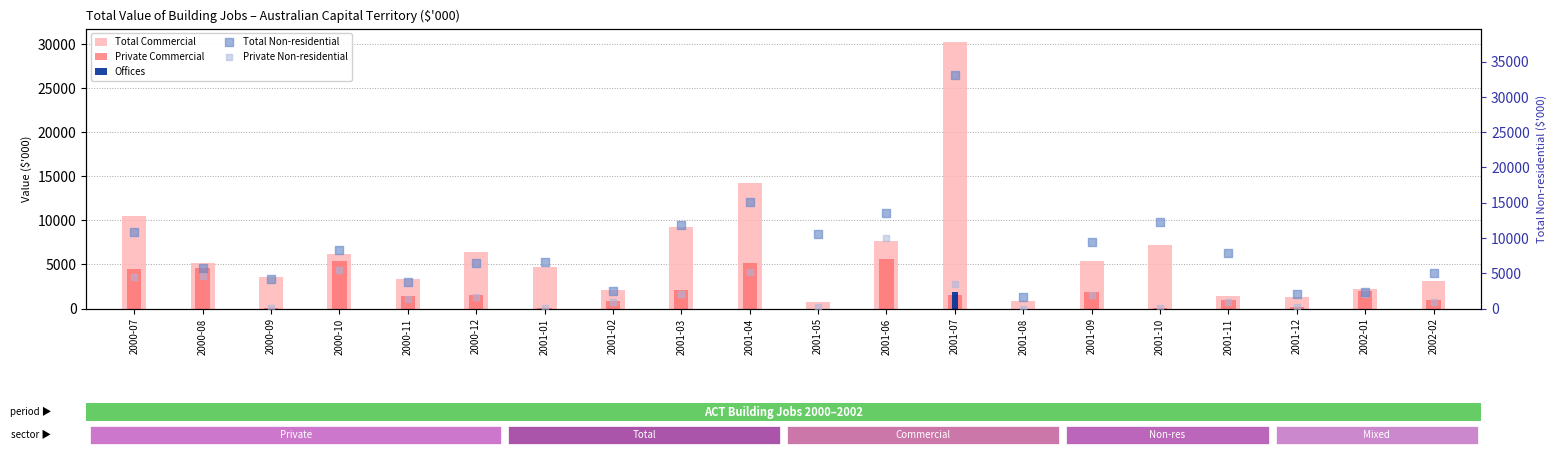

Which series reaches the maximum Y coordinate?

Total Non-residential